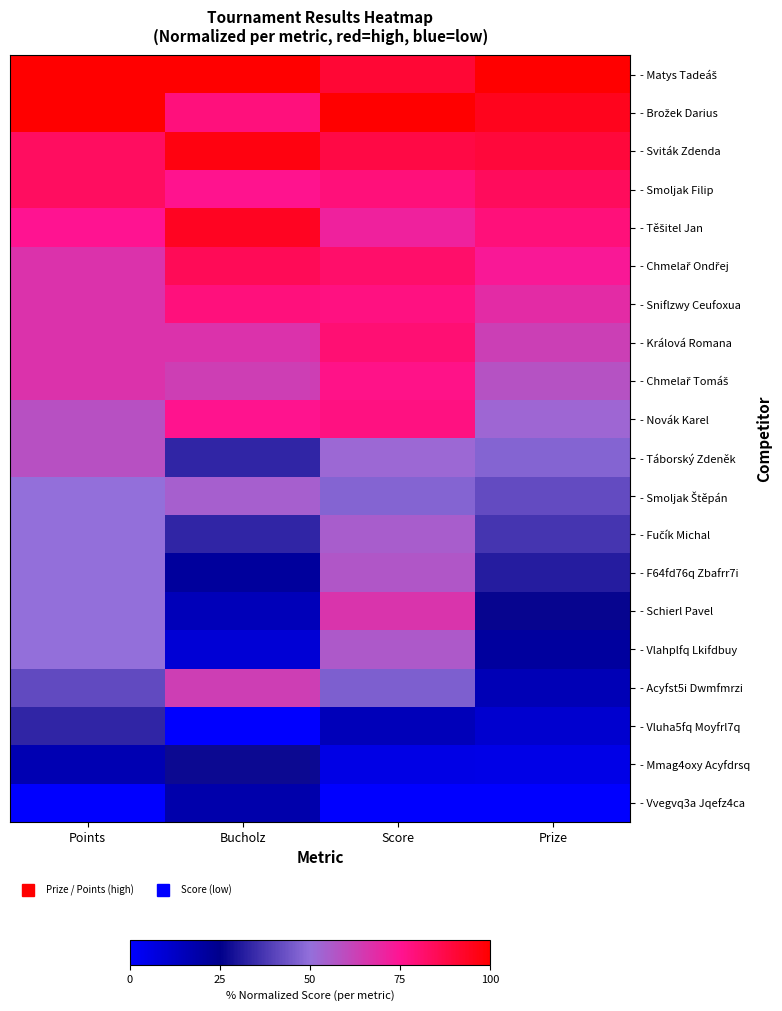

Rank the series at Prize from highest to lowest value.

- Matys Tadeáš, - Brožek Darius, - Sviták Zdenda, - Smoljak Filip, - Těšitel Jan, - Chmelař Ondřej, - Sniflzwy Ceufoxua, - Králová Romana, - Chmelař Tomáš, - Novák Karel, - Táborský Zdeněk, - Smoljak Štěpán, - Fučík Michal, - F64fd76q Zbafrr7i, - Schierl Pavel, - Vlahplfq Lkifdbuy, - Acyfst5i Dwmfmrzi, - Vluha5fq Moyfrl7q, - Mmag4oxy Acyfdrsq, - Vvegvq3a Jqefz4ca